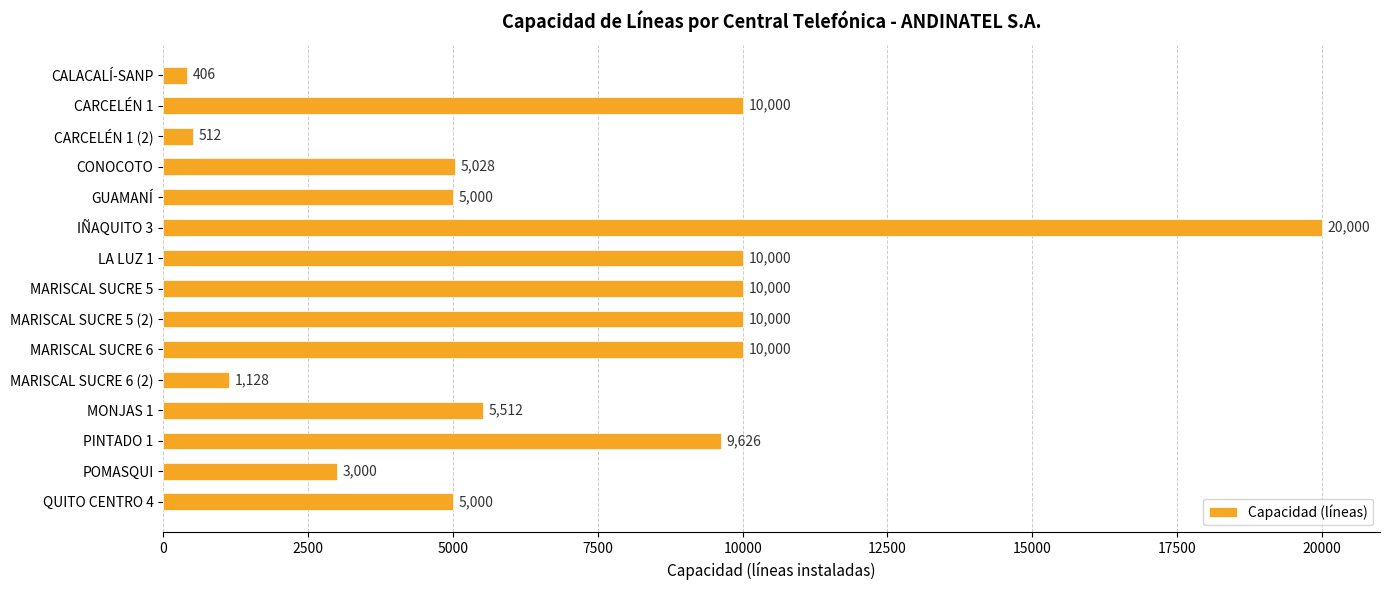

Reading top to bottom, list all the values displayed in this chart.

406	10000	512	5028	5000	20000	10000	10000	10000	10000	1128	5512	9626	3000	5000